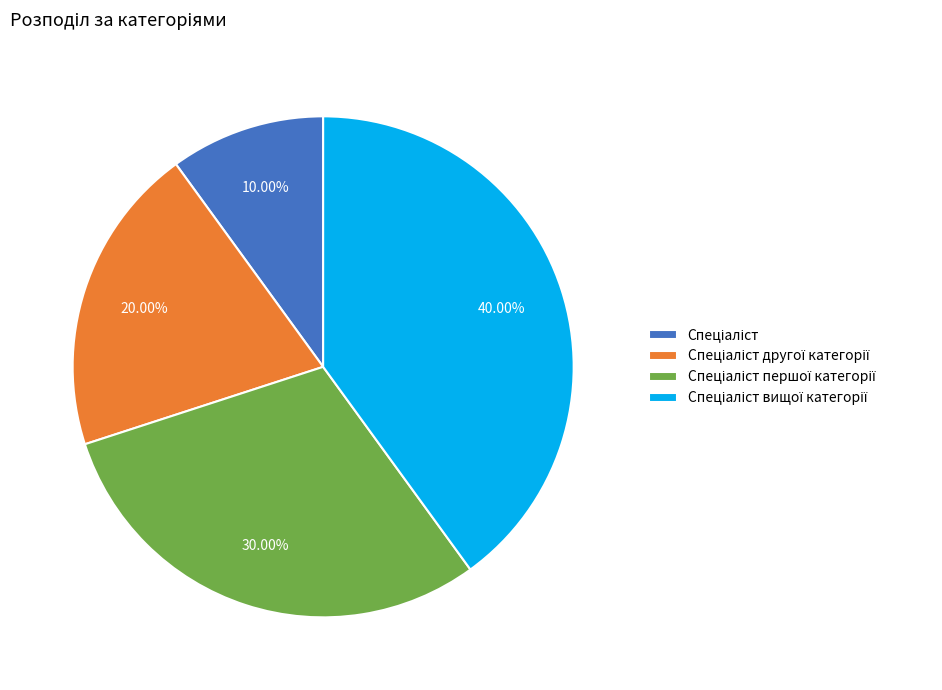

Does any single category account for the majority?

No